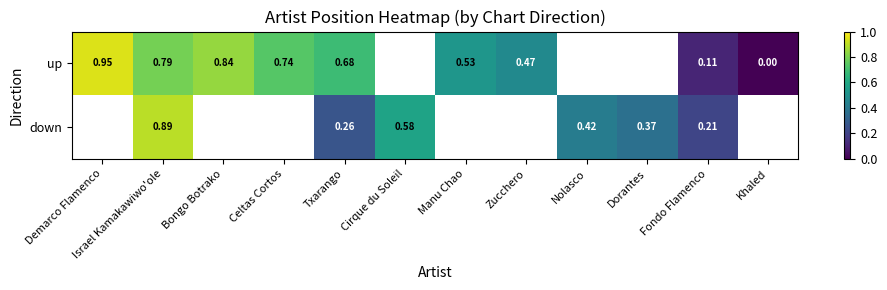

Is it true that up equals 1.0 at Txarango?

False